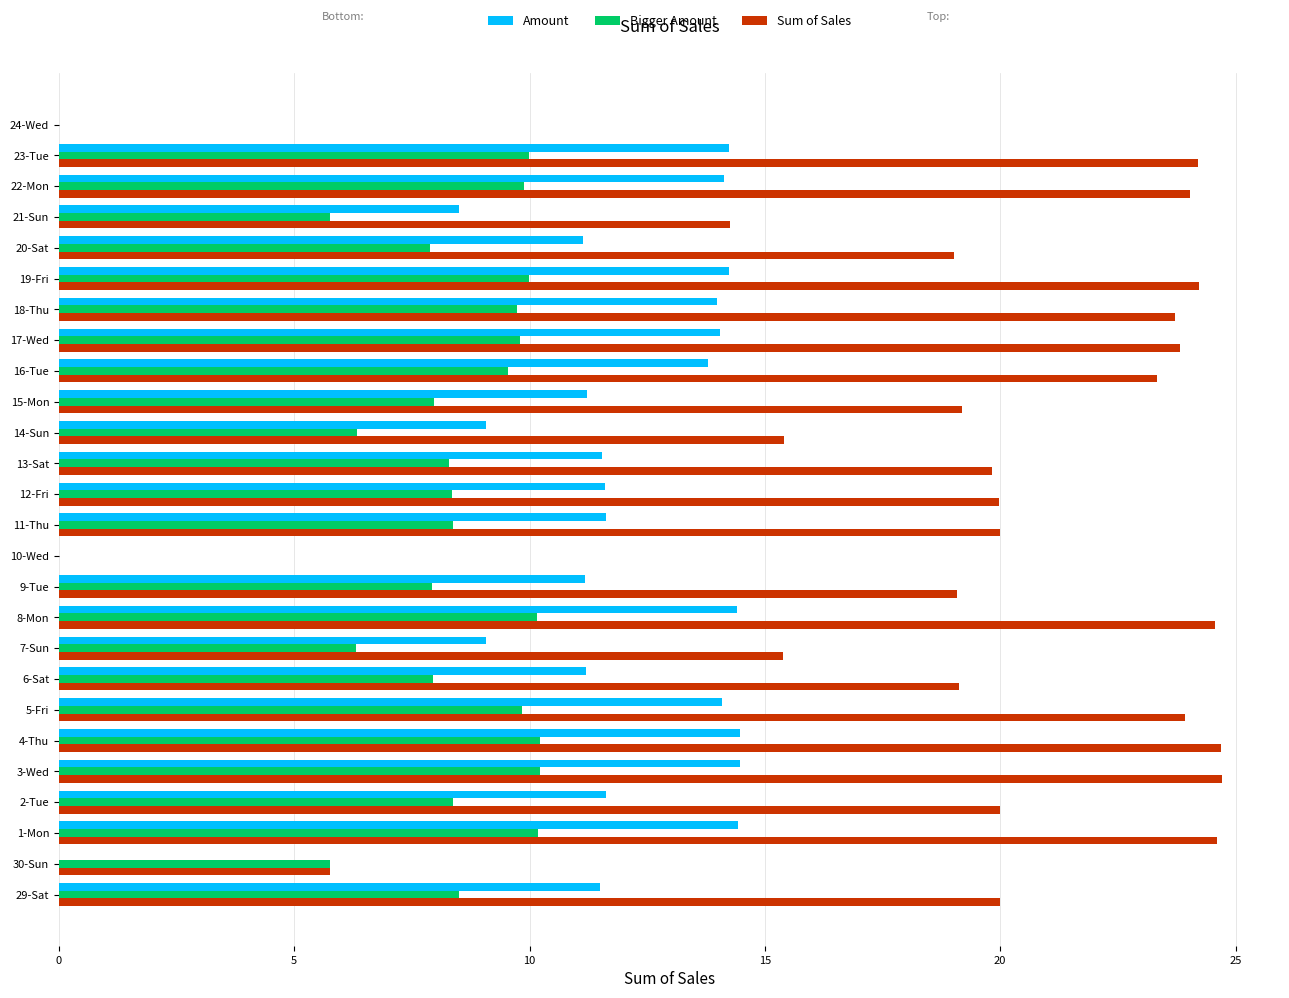

What is the average value of the Bigger Amount series?

8.0